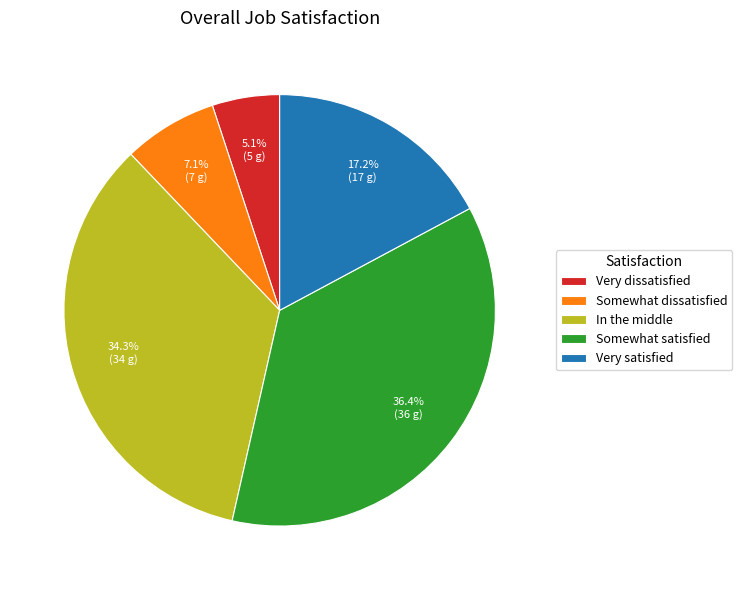

Which slice is the smallest?

Very dissatisfied